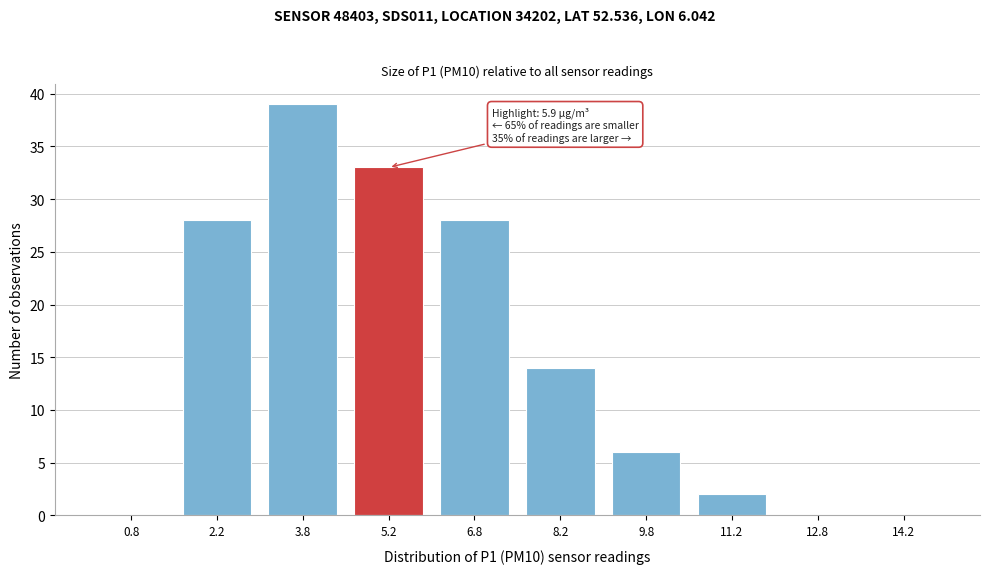

Reading left to right, what are all the values shown in this chart?

0.8=0	2.2=28	3.8=39	5.2=33	6.8=28	8.2=14	9.8=6	11.2=2	12.8=0	14.2=0